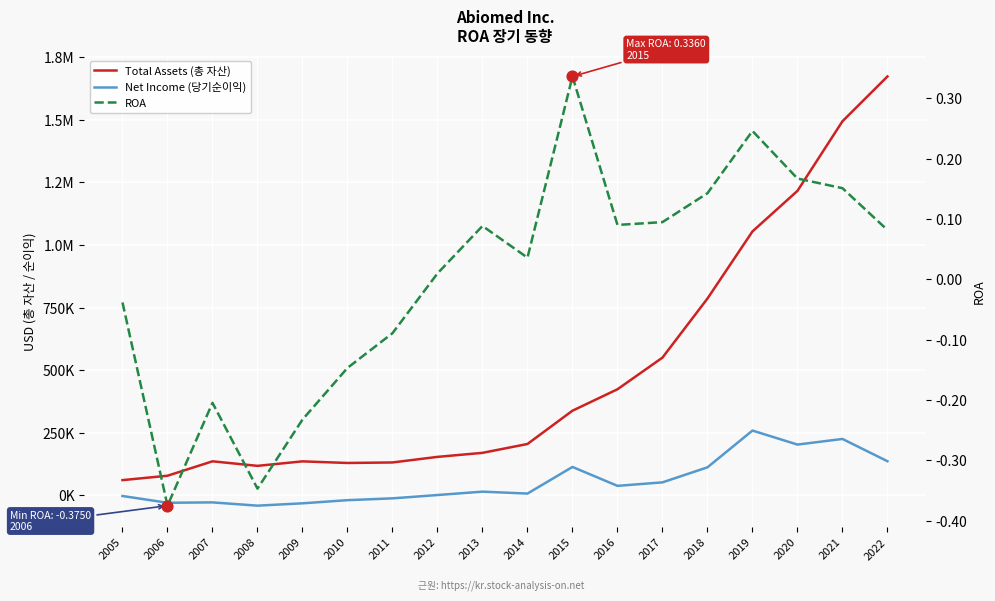

What is the total value across all series at 2013?

185013.1